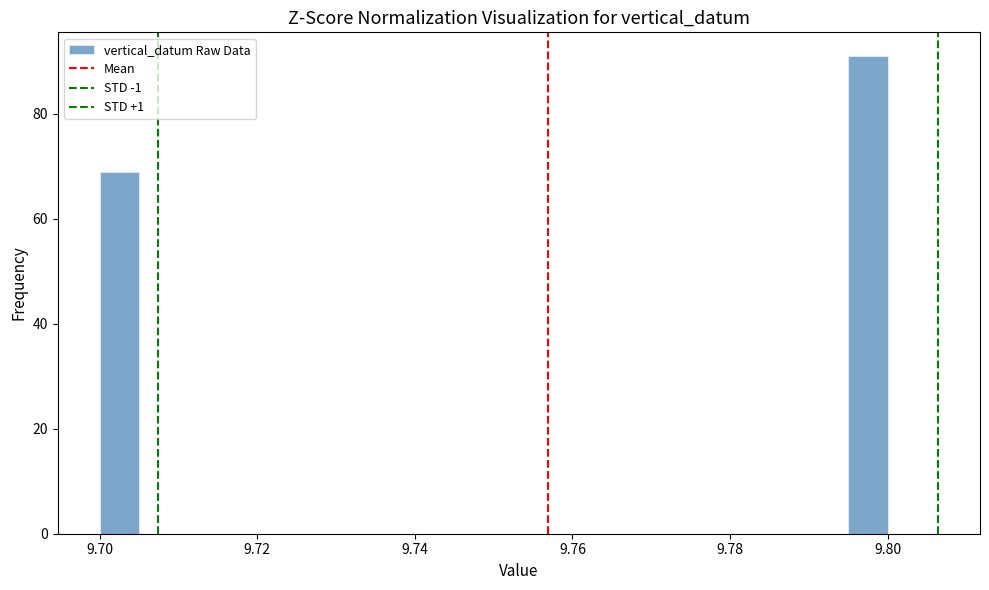

Around what value on the x-axis is the tallest bar? Give the approximate position of its centre, as read against the axis.

9.798